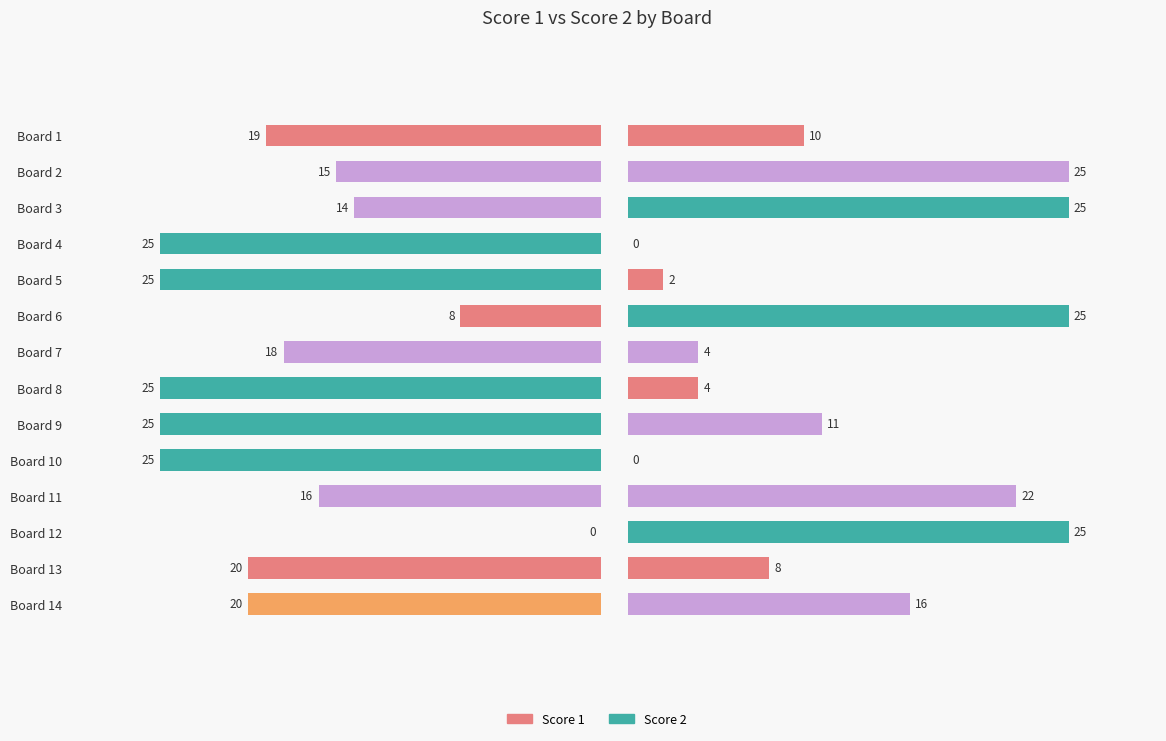

The Score 2 series shows 8 at Board 6. True or false?

False